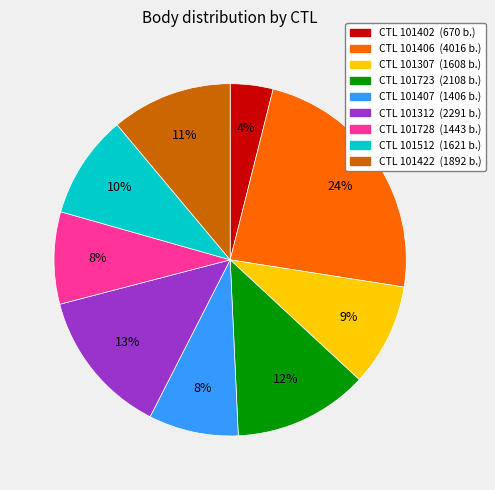

Does any single category account for the majority?

No